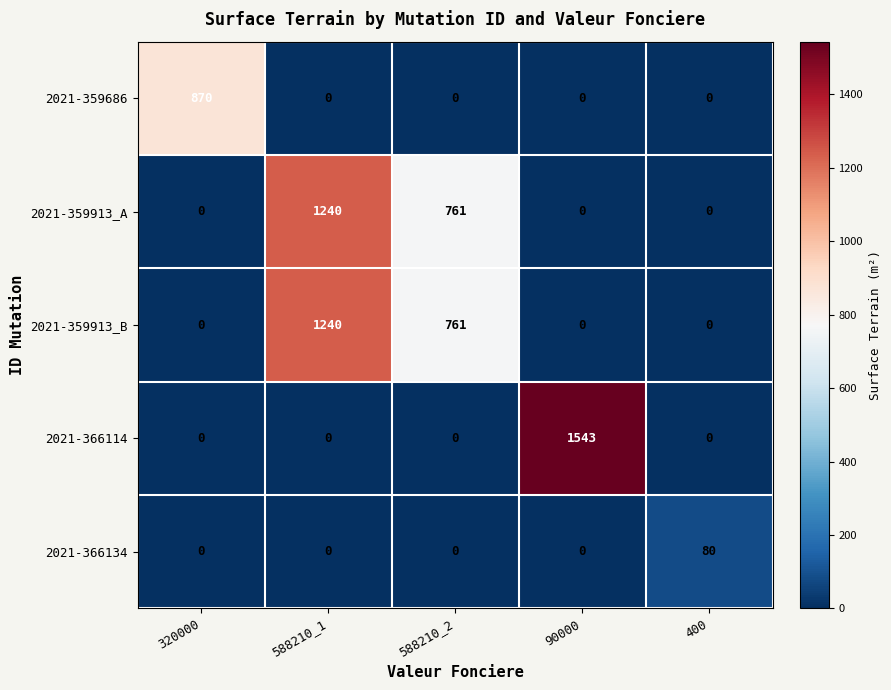

Which category has the highest value in the 2021-359913_B series?

588210_1